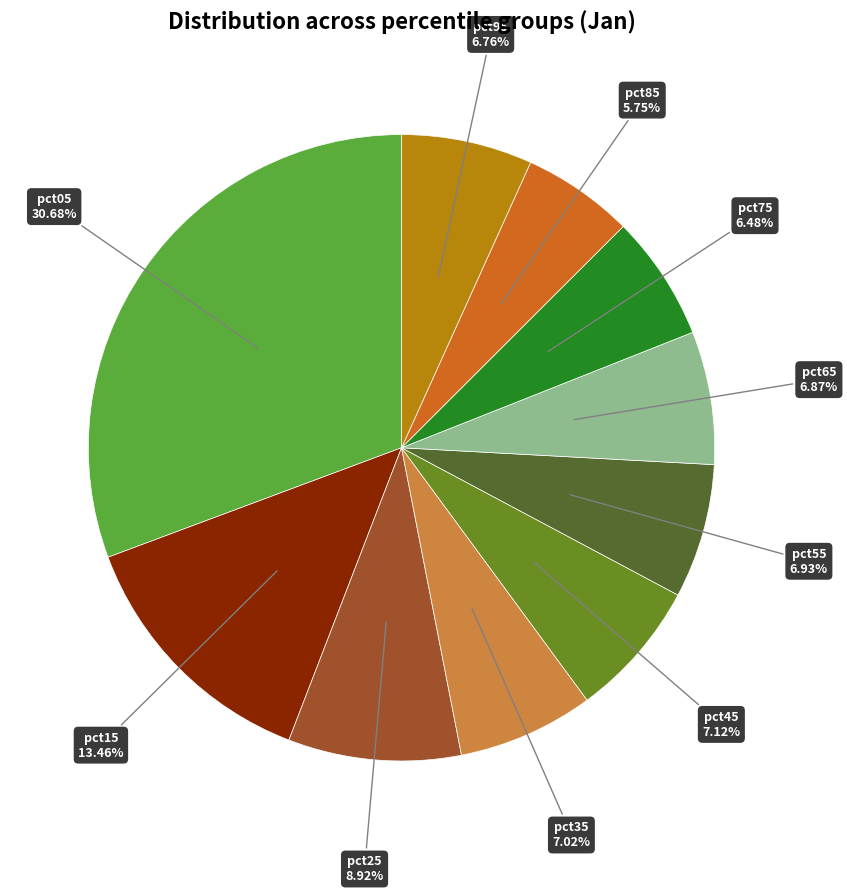

How many slices are in this pie chart?

10